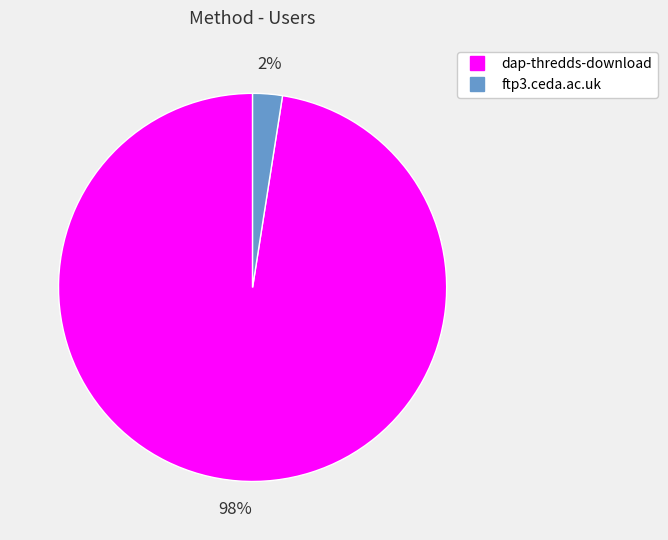

What percentage is the ftp3.ceda.ac.uk slice, to the nearest percent?

2%